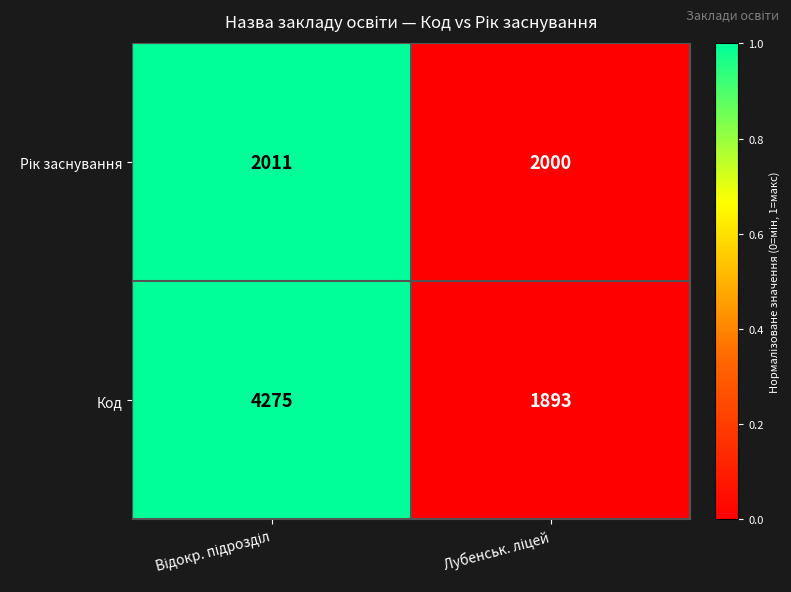

What is the maximum value shown in the chart?

4275